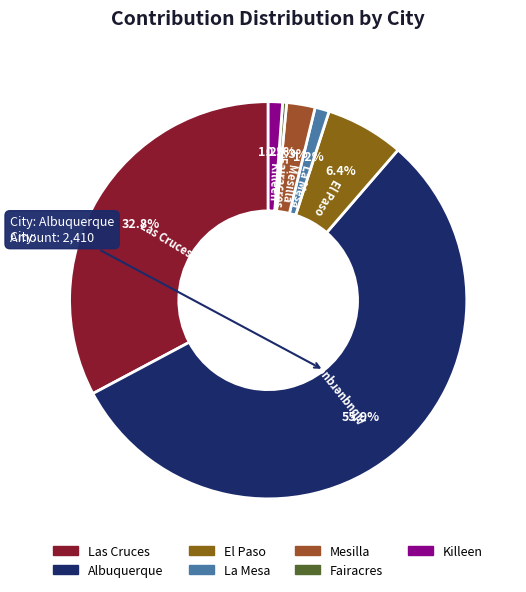

To the nearest percent, what is the difference between the El Paso and Mesilla slice percentages?

4%